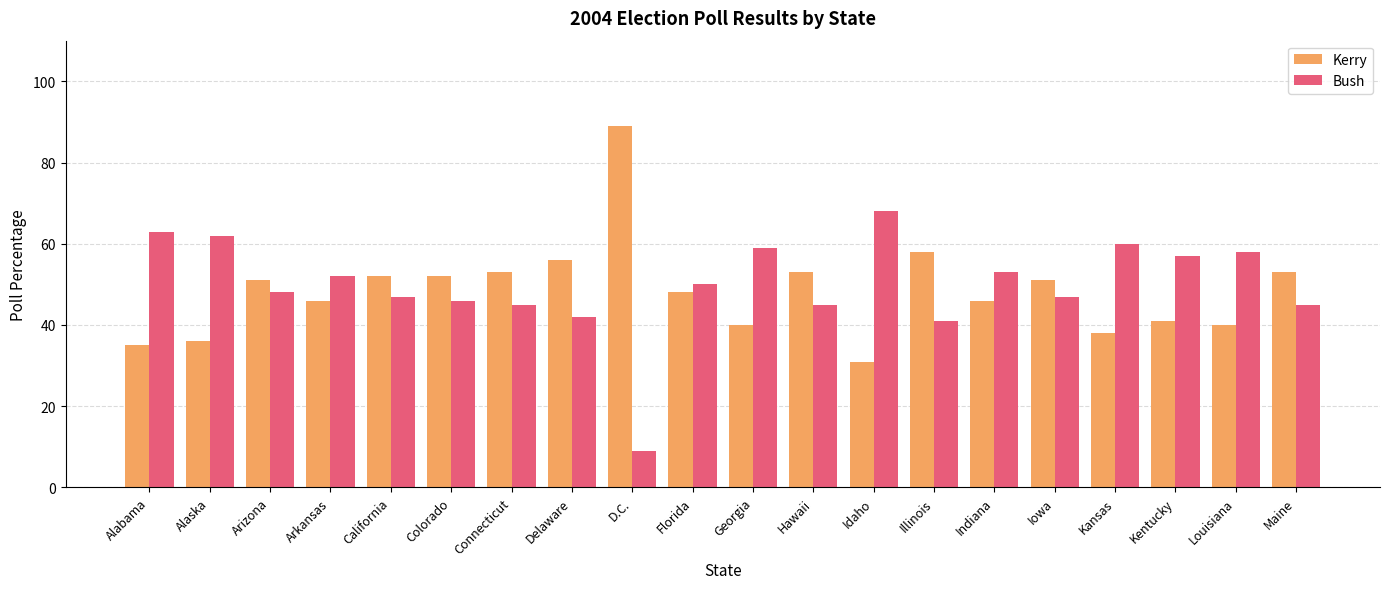

What is the difference between the highest and lowest values at Iowa?

4